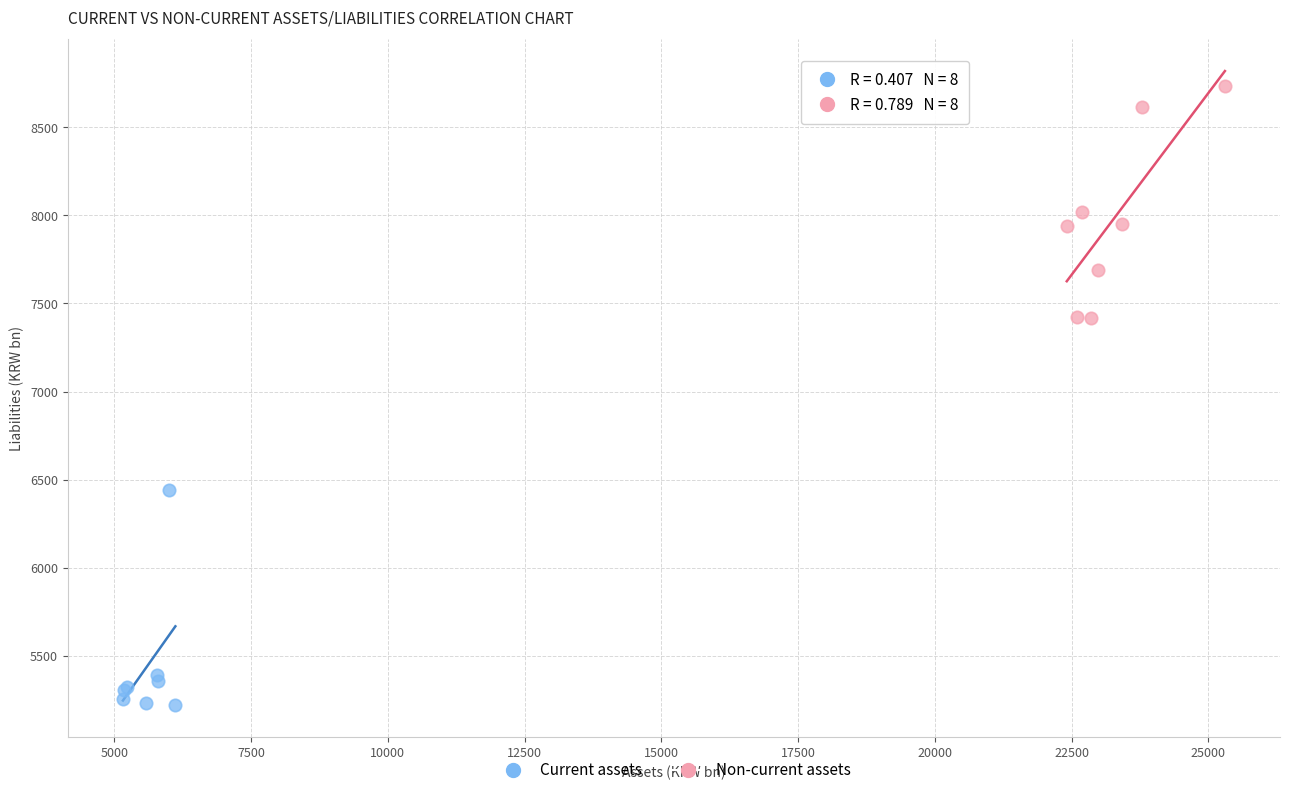

Which series reaches the maximum Y coordinate?

Non-current assets